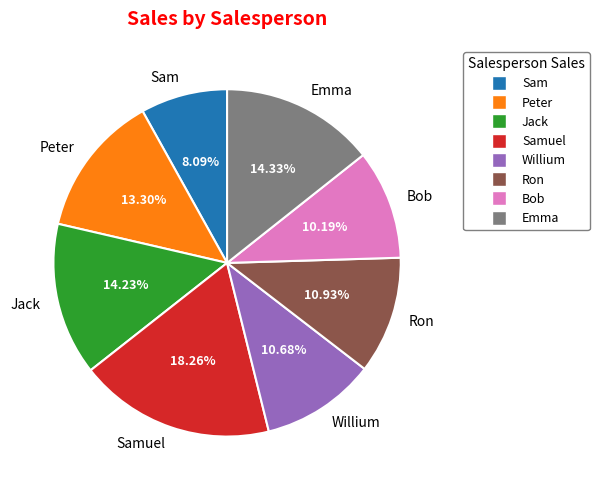

True or false: Willium accounts for 11% of the total.

True